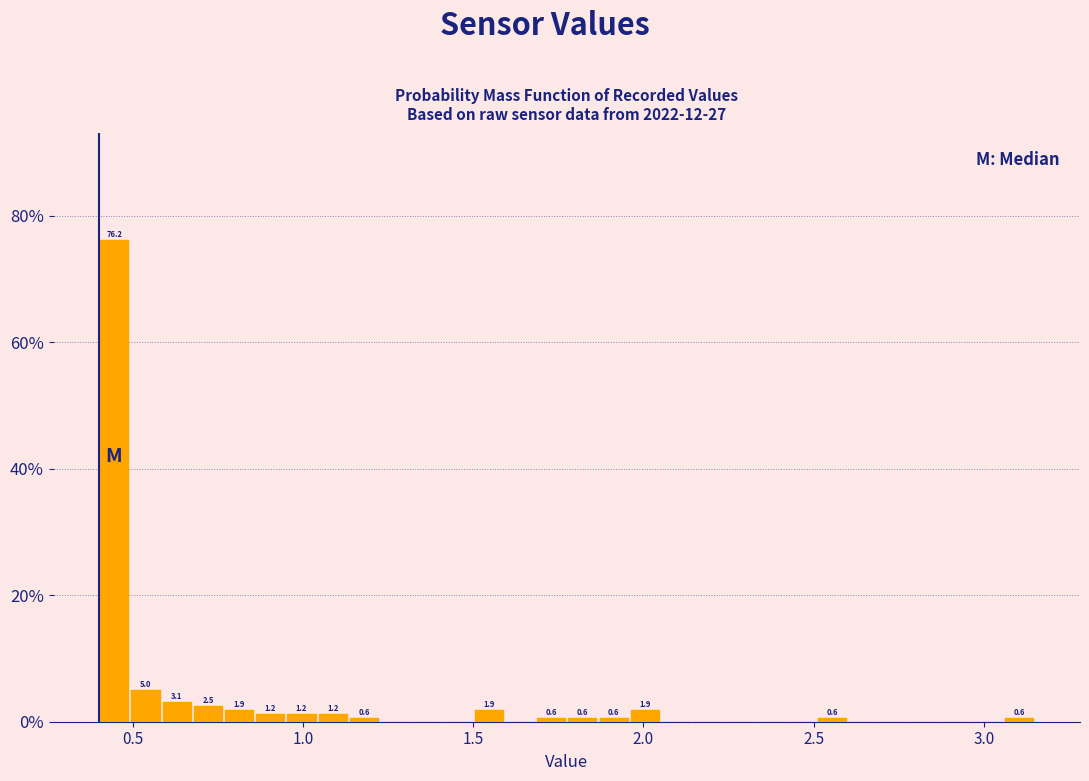

Read against the x-axis, roughly where is the centre of the tallest bar?

0.45